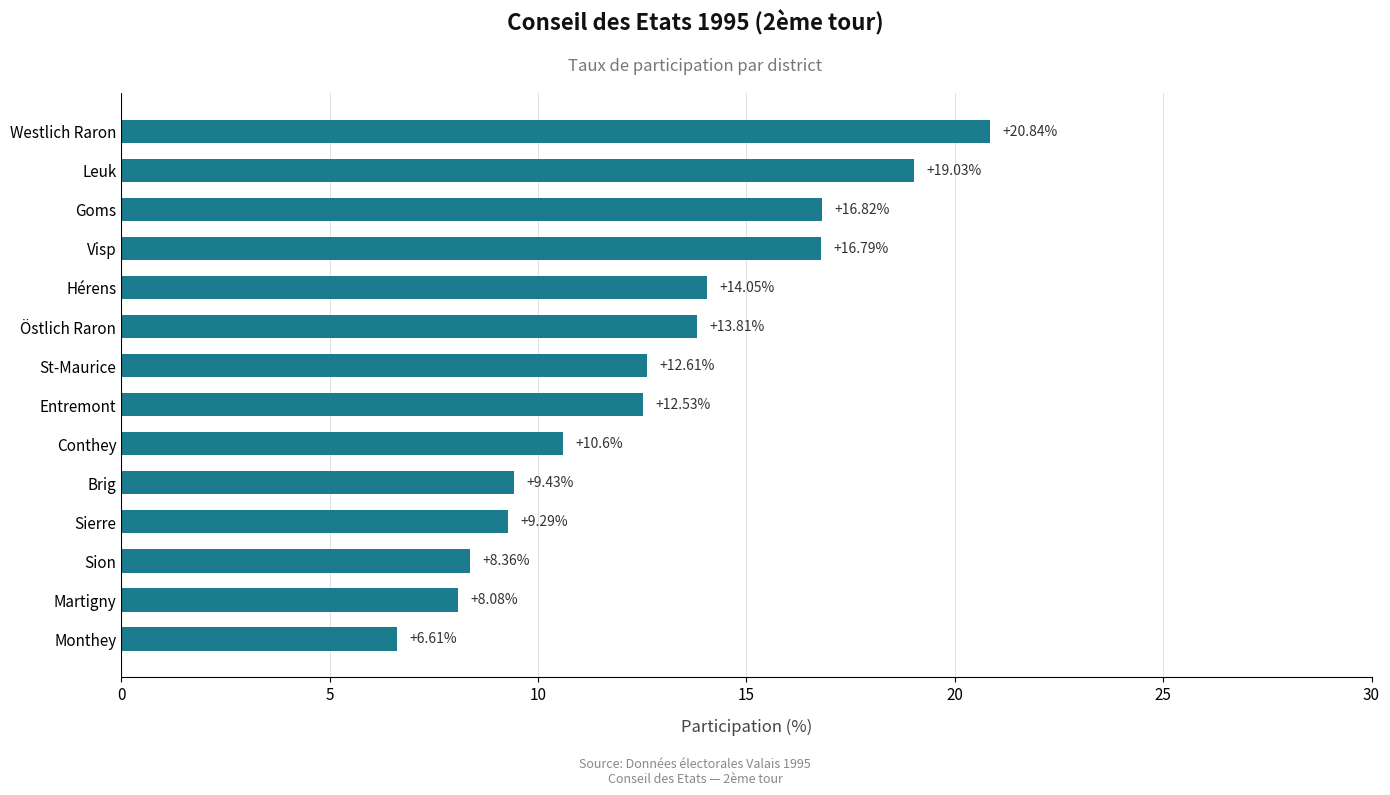

List the labels in order of value, largest first.

Westlich Raron, Leuk, Goms, Visp, Hérens, Östlich Raron, St-Maurice, Entremont, Conthey, Brig, Sierre, Sion, Martigny, Monthey